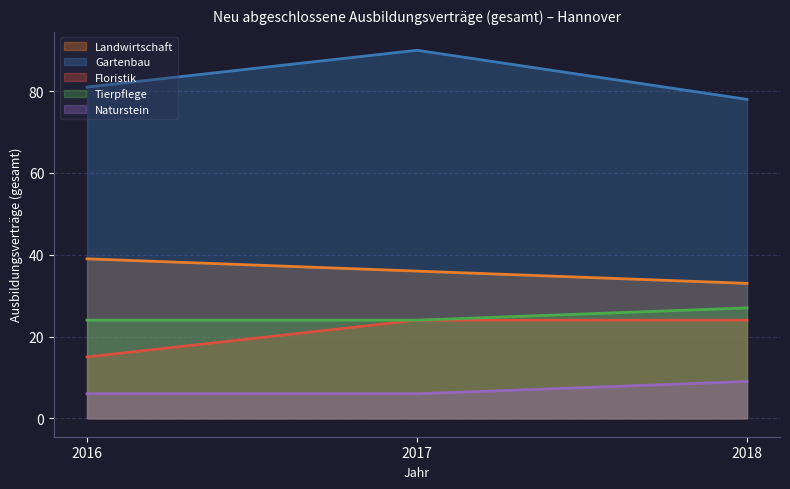

List the labels in order of Naturstein value, smallest first.

2016, 2017, 2018